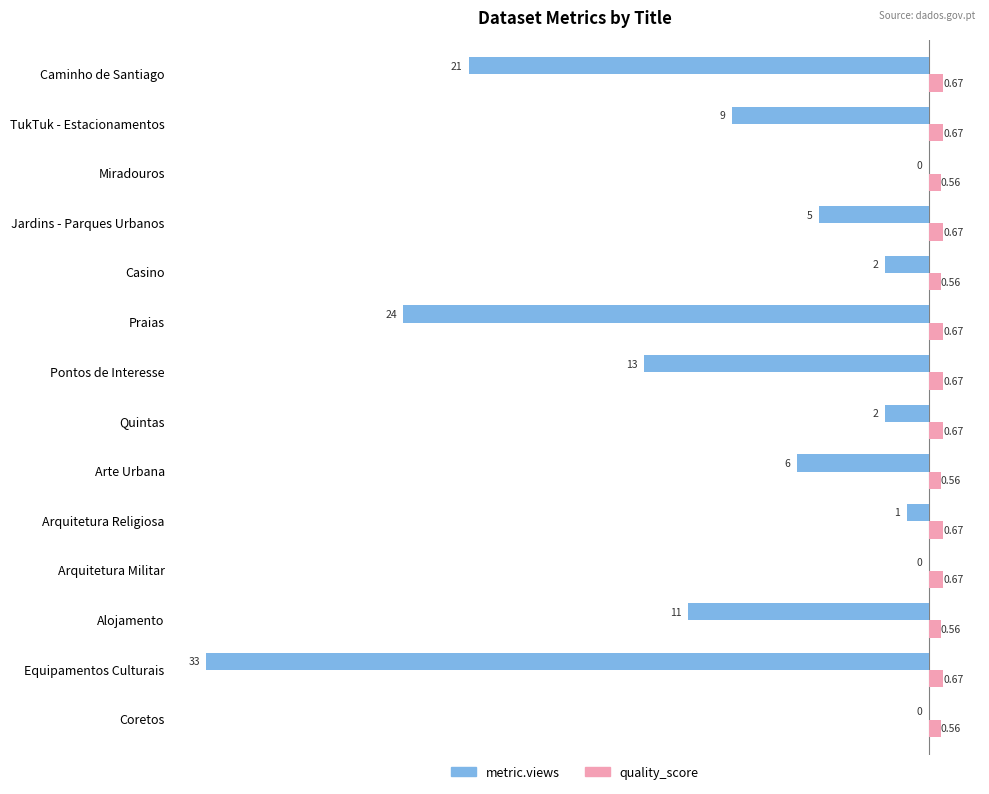

Which series has the largest total across all categories?

quality_score